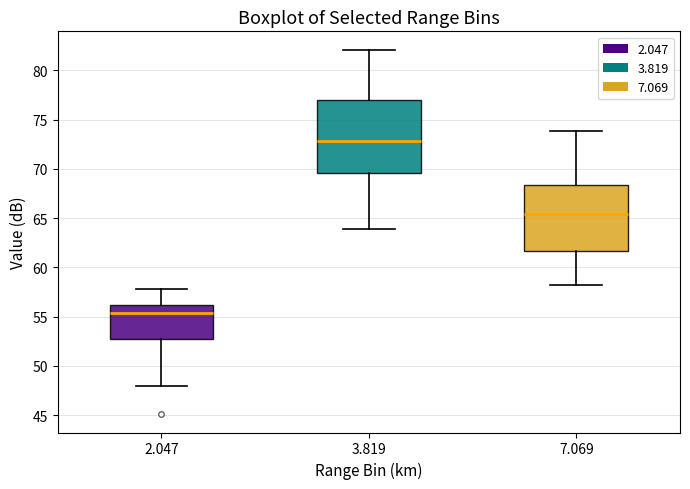

Where is the lower edge of the box at x = 3.819 on the y-axis? The values are not printed on the chart, so give them approximately, as read against the axis.

69.5